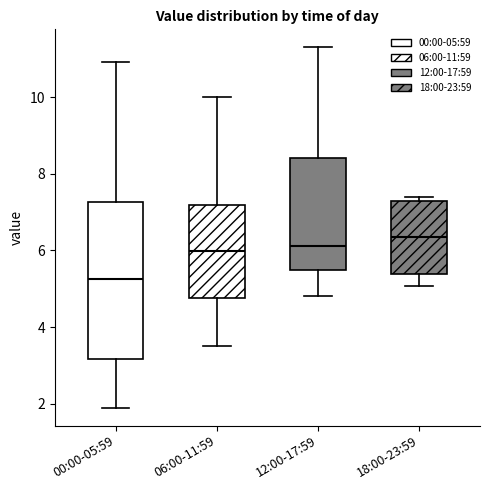

Reading left to right, transcribe this box plot: for each box, give where its median line is, the range the box spans, and where its two whiskers end, as read against the y-axis. The values are not printed on the chart, so give them approximately, as read against the axis.

00:00-05:59: median 5.2, box 3.2 to 7.2, whiskers 2.0 to 11.0
06:00-11:59: median 6.0, box 4.8 to 7.2, whiskers 3.6 to 10.0
12:00-17:59: median 6.2, box 5.6 to 8.4, whiskers 4.8 to 11.4
18:00-23:59: median 6.4, box 5.4 to 7.2, whiskers 5.0 to 7.4